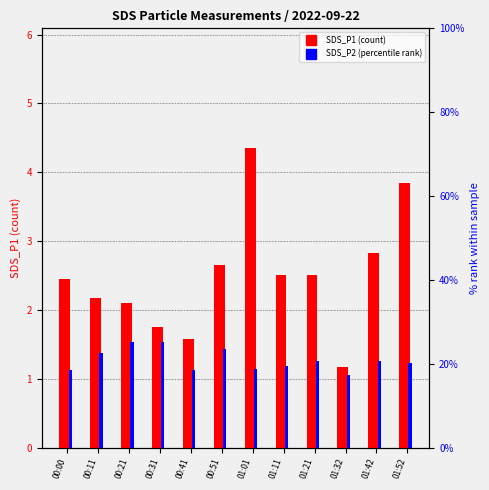

What is the smallest value displayed?

1.2